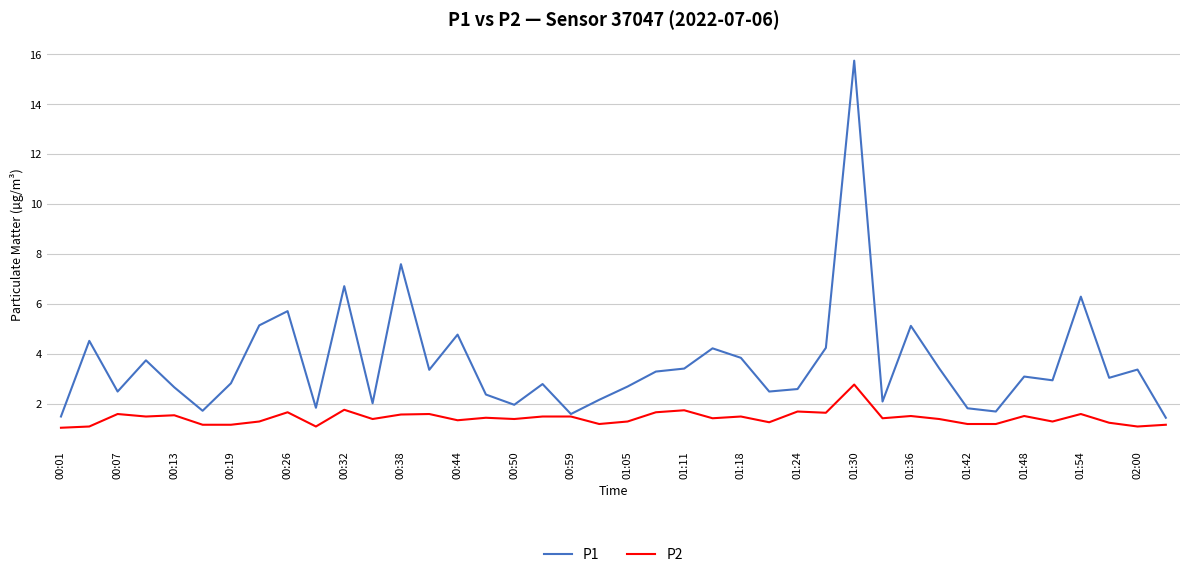

Which series has the largest total across all categories?

P1